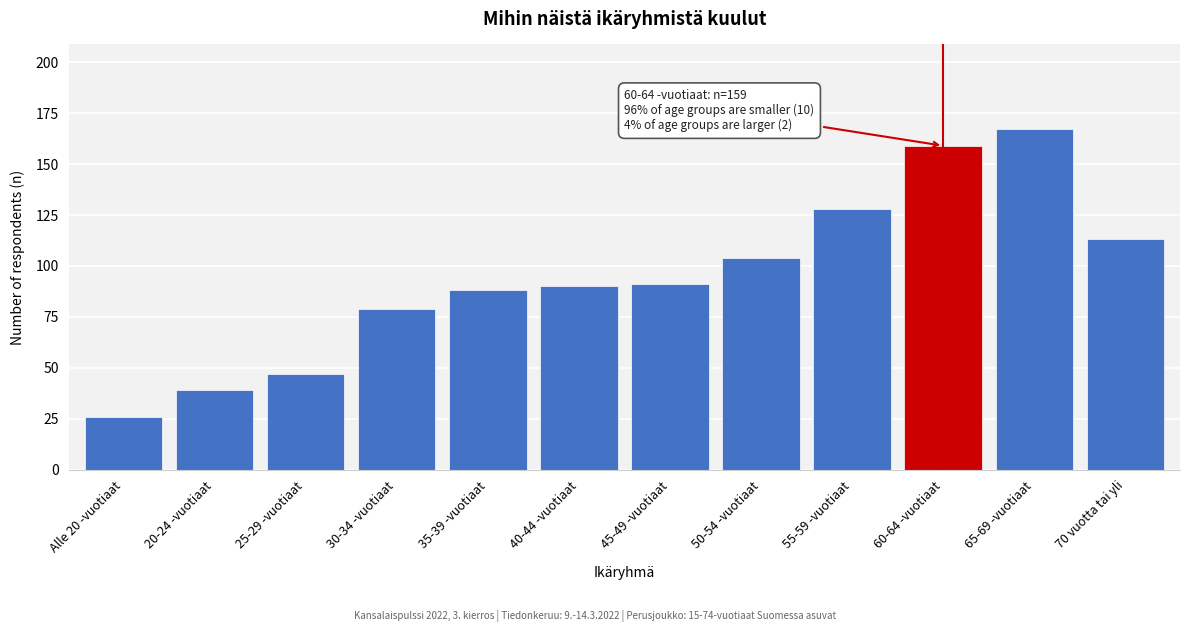

Reading right to left, extract all data points from this chart.

70 vuotta tai yli=113	65-69 -vuotiaat=167	60-64 -vuotiaat=159	55-59 -vuotiaat=128	50-54 -vuotiaat=104	45-49 -vuotiaat=91	40-44 -vuotiaat=90	35-39 -vuotiaat=88	30-34 -vuotiaat=79	25-29 -vuotiaat=47	20-24 -vuotiaat=39	Alle 20 -vuotiaat=26